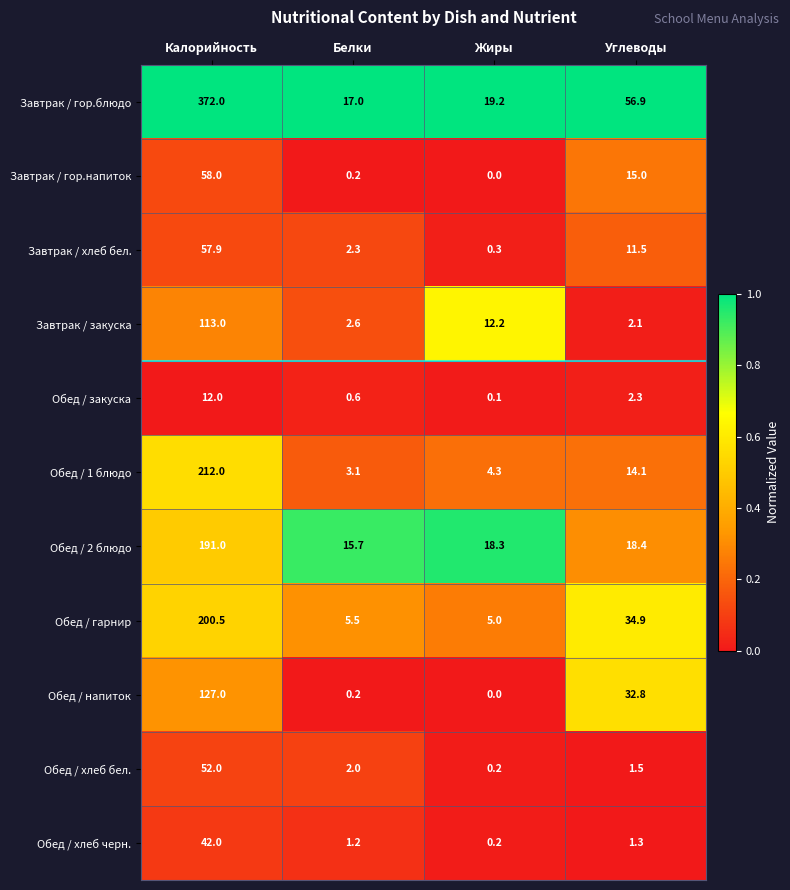

Which series has the largest total across all categories?

Завтрак / гор.блюдо